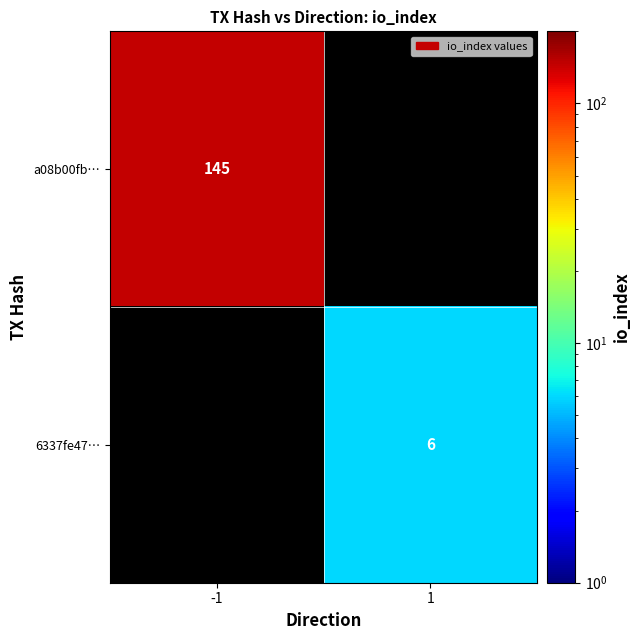

True or false: 6337fe47… has a value of 8.3 at 1.

False